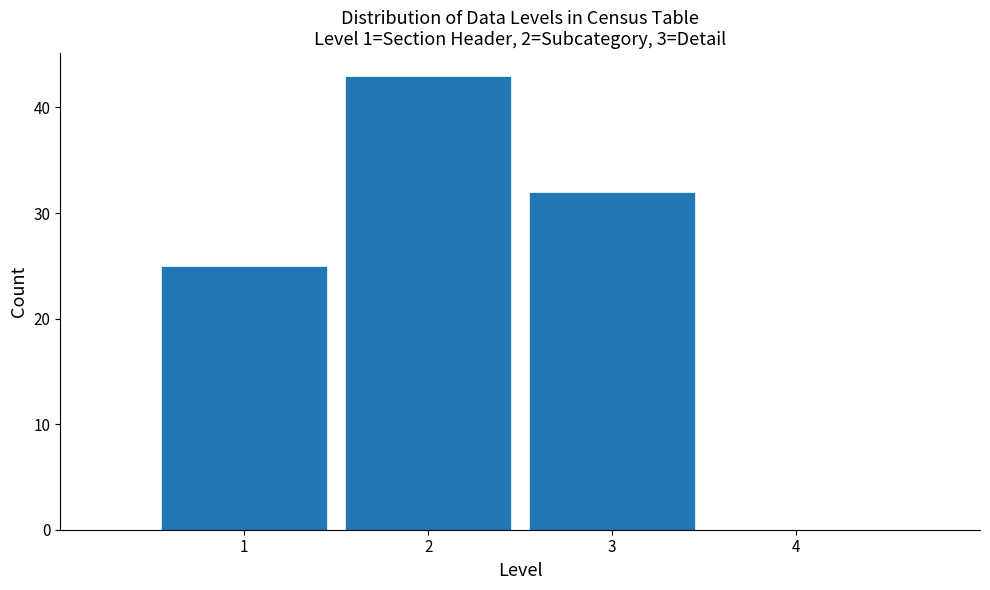

What is the height of the bar covering 2.5 to 3.5 on the x-axis? The values are not printed on the chart, so give them approximately, as read against the axis.

32